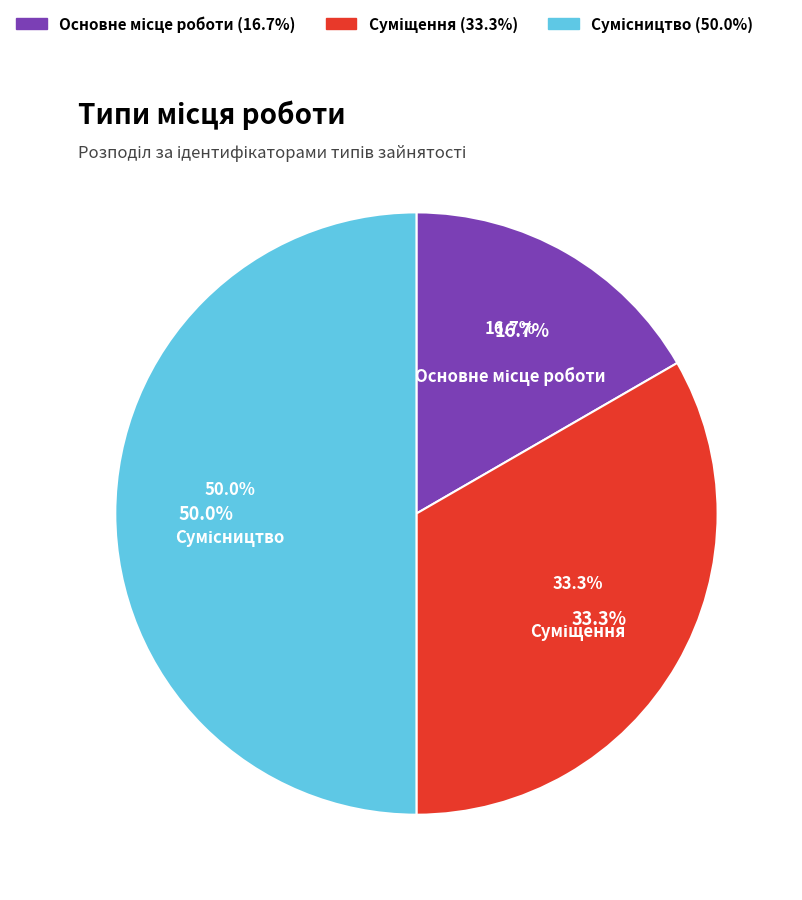

Count the number of slices in the pie.

3